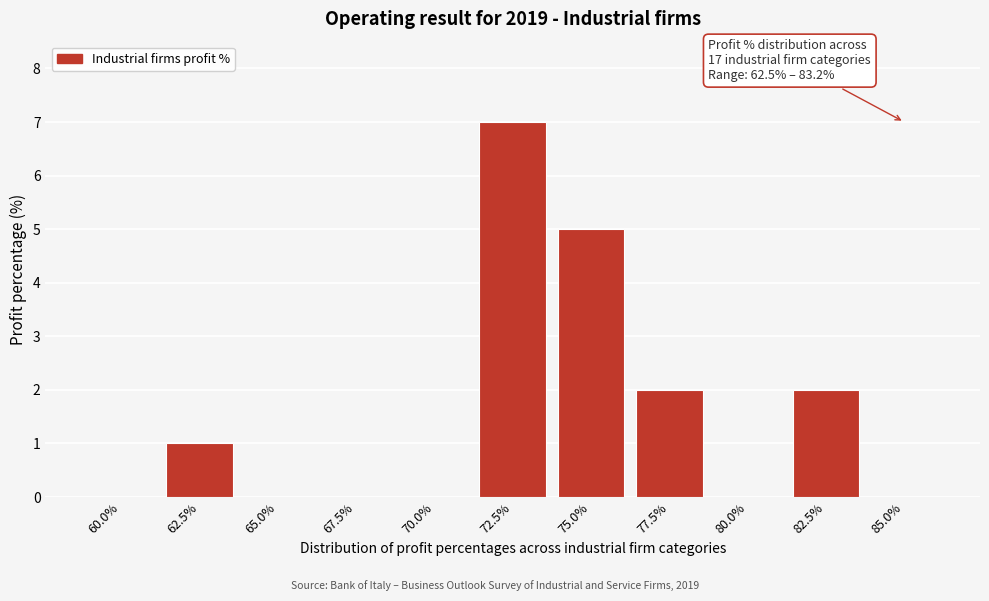

What is the sum of all values?

17